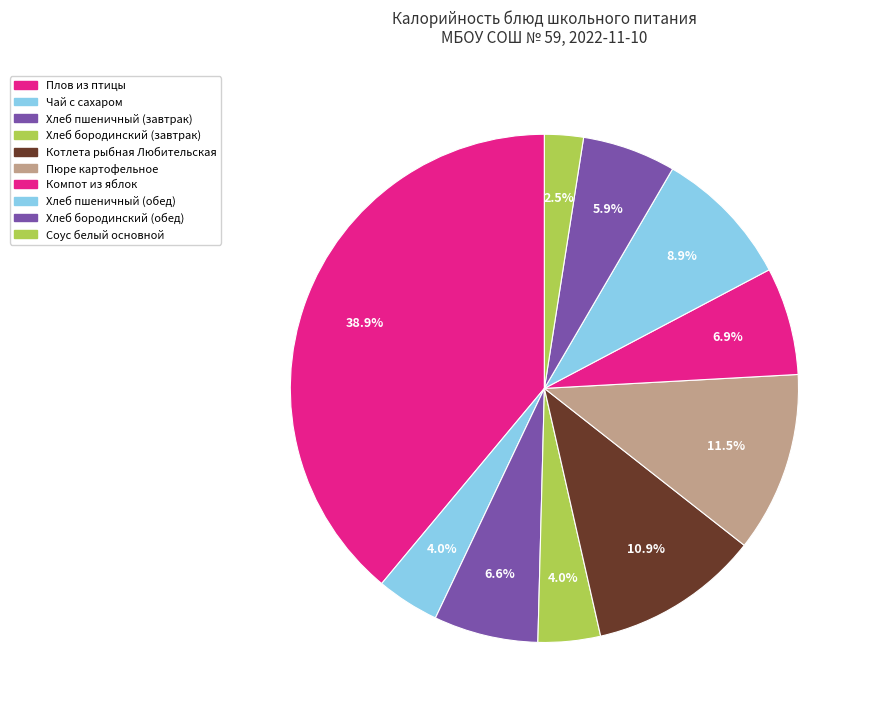

How many segments does this pie chart have?

10